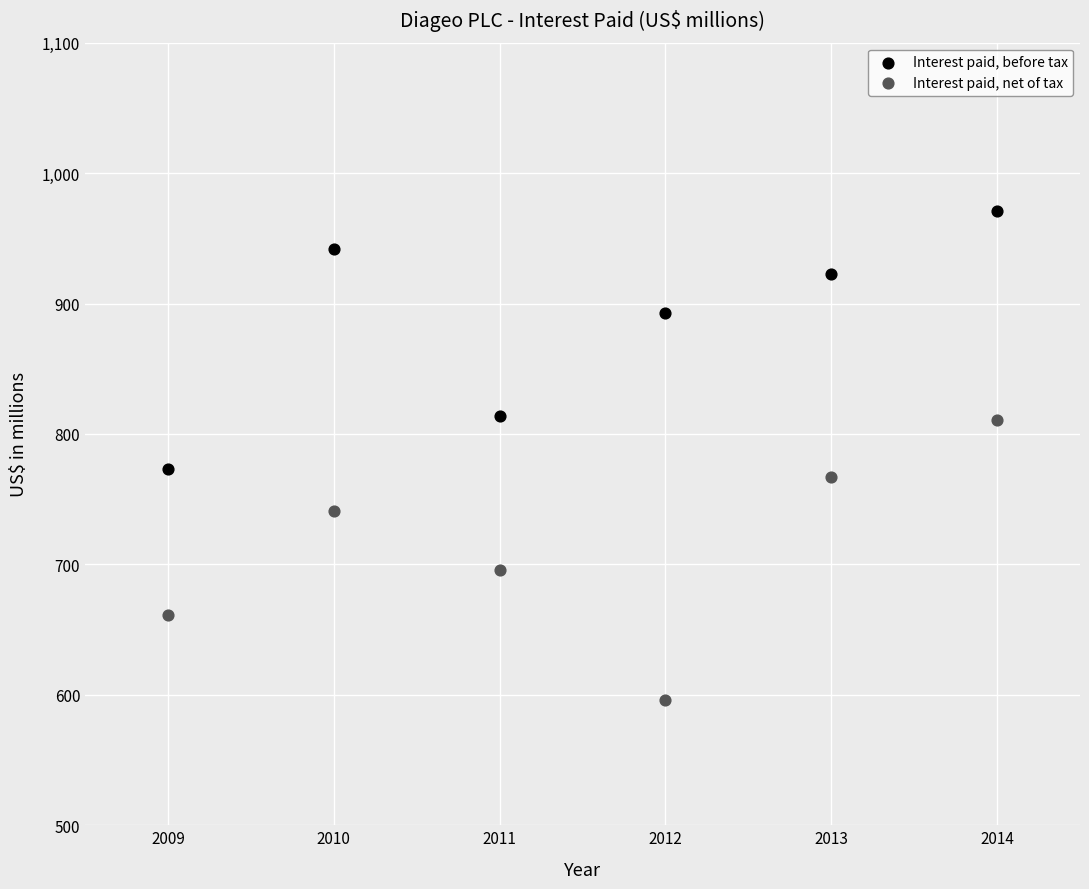

Across all data points, what is the range of X values (max minus min)?

5